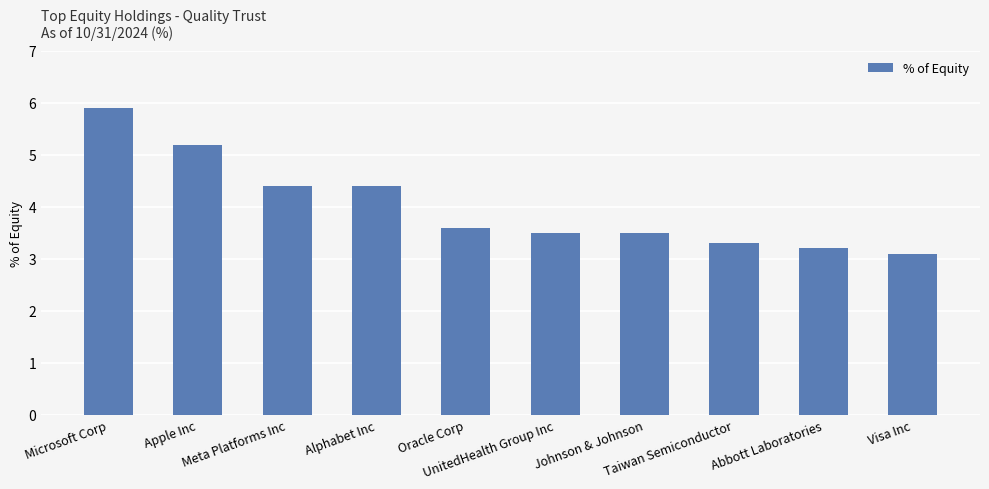

The chart shows a value of 7.0 at Meta Platforms Inc. True or false?

False